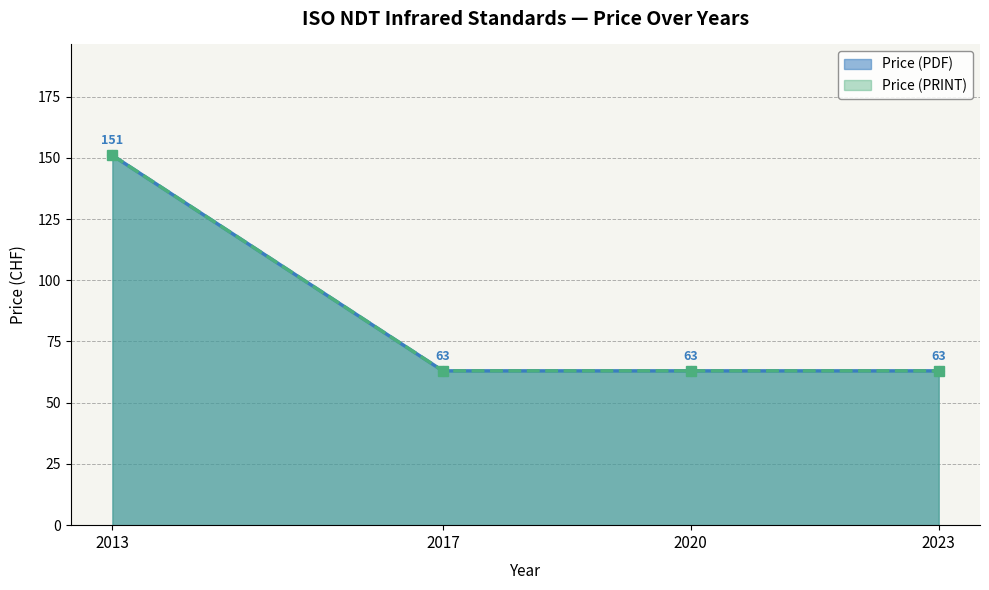

The value of Price (PDF) at 2017 is 20. True or false?

False